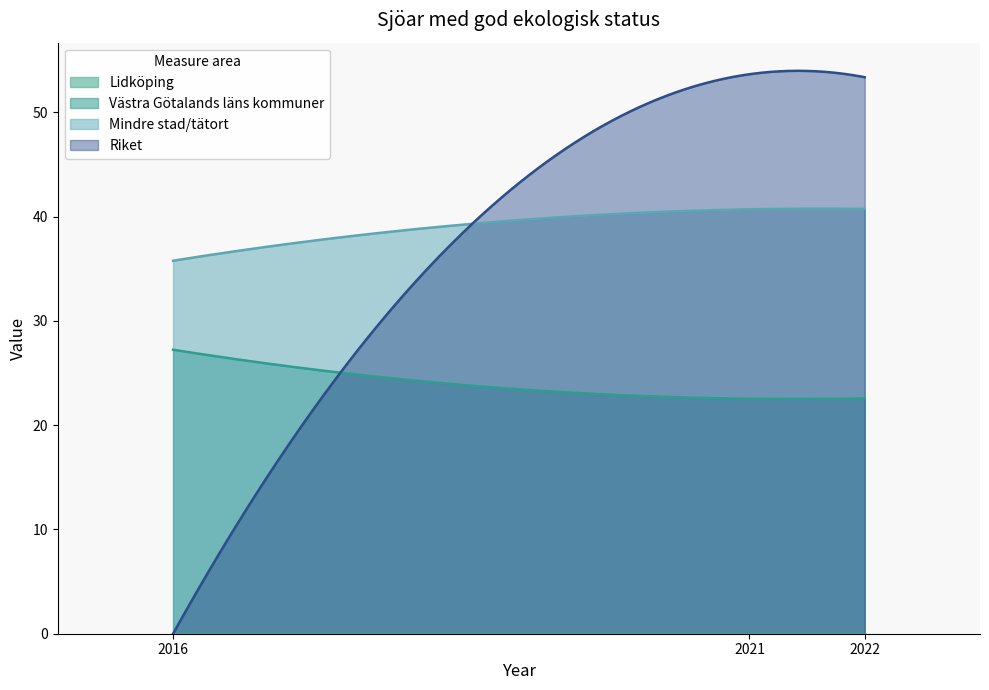

True or false: Lidköping has a value of 0.0 at 2016.

True